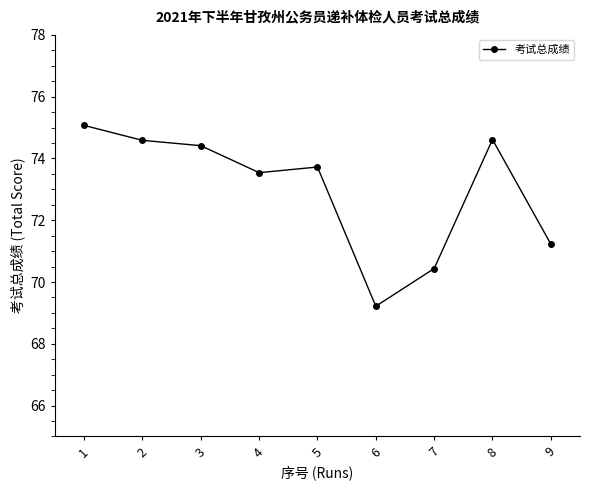

Where is the first local minimum?

4